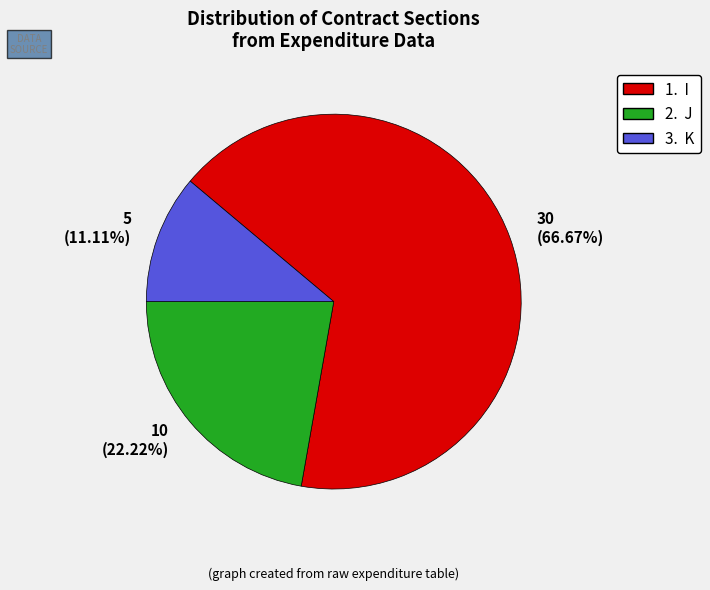

Rank the categories by value from highest to lowest.

30 (66.67%), 10 (22.22%), 5 (11.11%)